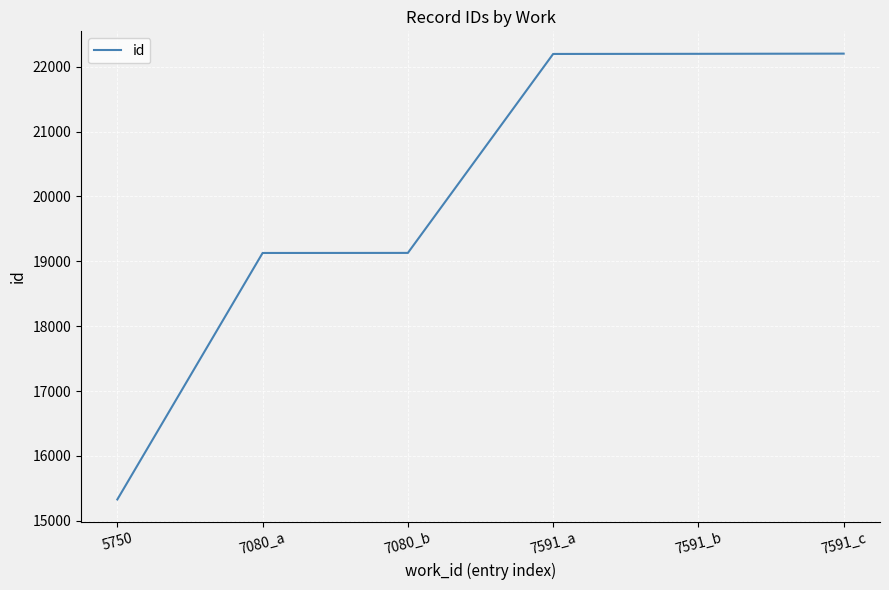

What is the greatest value displayed?

22203